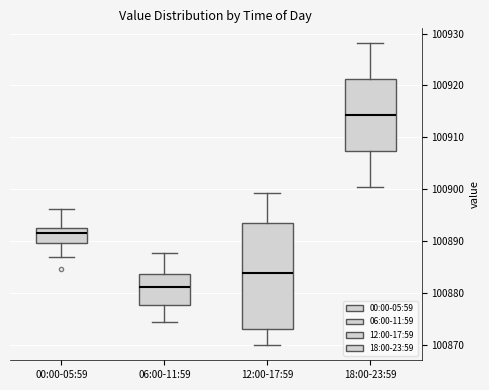

Reading left to right, transcribe this box plot: for each box, give where its median line is, the range the box spans, and where its two whiskers end, as read against the y-axis. The values are not printed on the chart, so give them approximately, as read against the axis.

00:00-05:59: median 100892 (just below the box's upper edge), box 100890 to 100892, whiskers 100887 to 100896
06:00-11:59: median 100881, box 100878 to 100884, whiskers 100874 to 100888
12:00-17:59: median 100884, box 100873 to 100893, whiskers 100870 to 100899
18:00-23:59: median 100914, box 100907 to 100921, whiskers 100901 to 100928